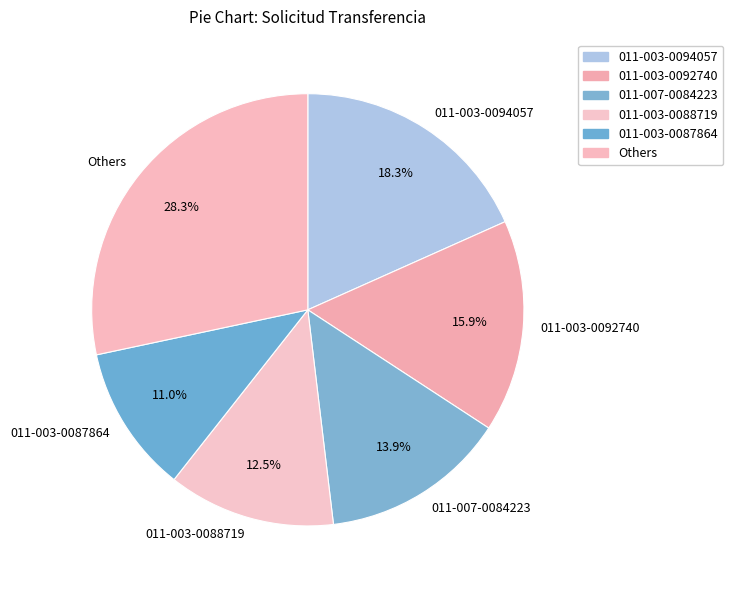

Which category has the smallest portion of the pie?

011-003-0087864